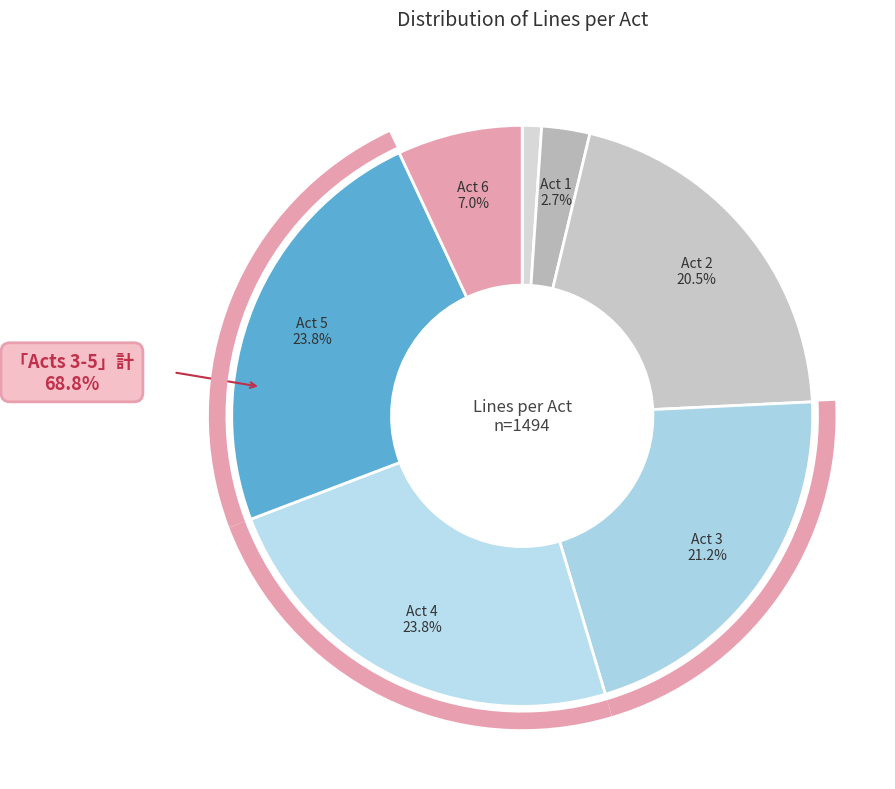

How many slices are in this pie chart?

7